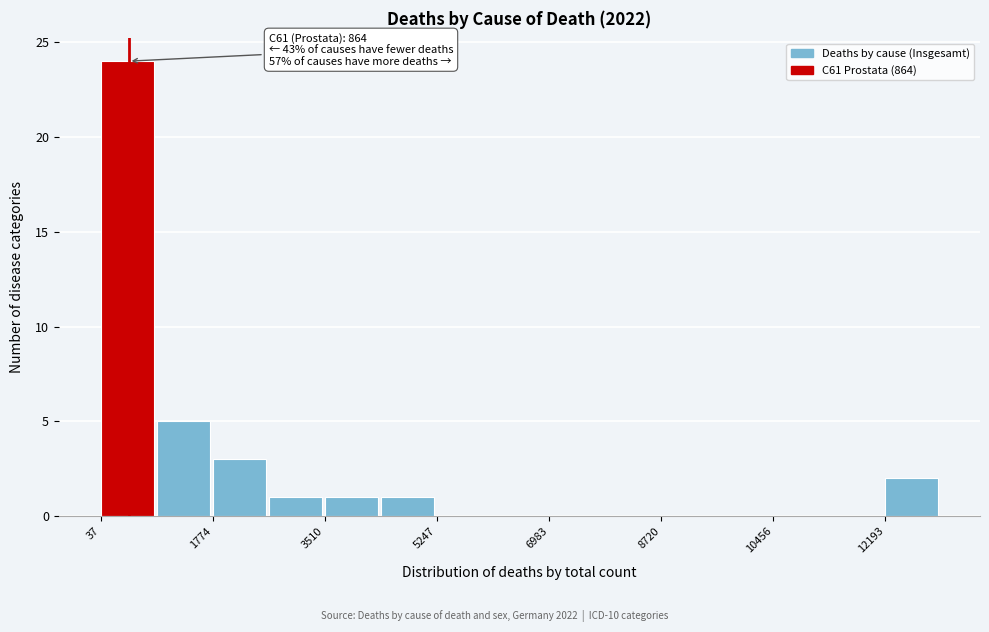

Over which range of the x-axis is the bar tallest?

0 to 1000